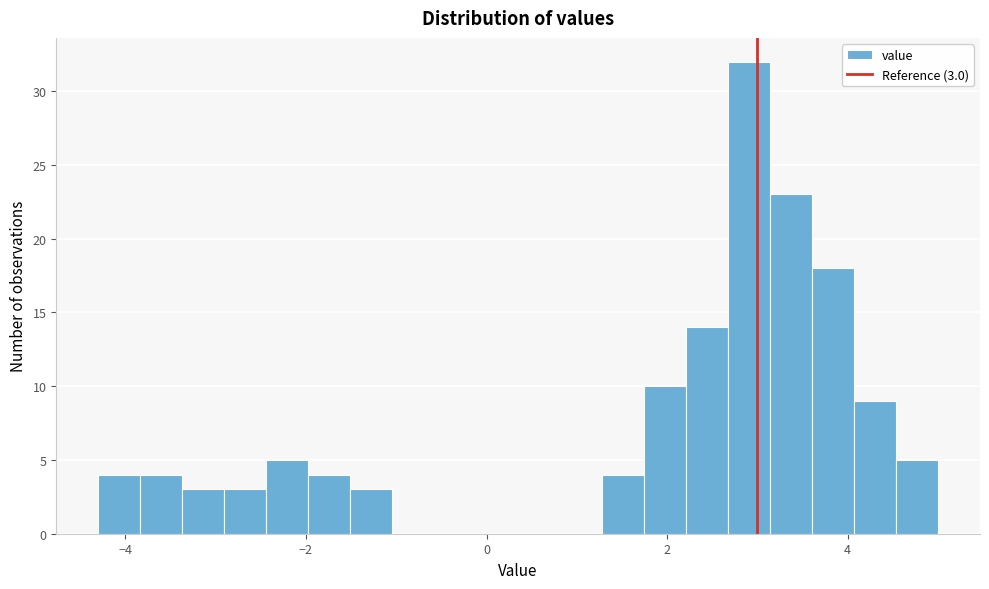

Read against the x-axis, roughly where is the centre of the tallest bar?

3.0